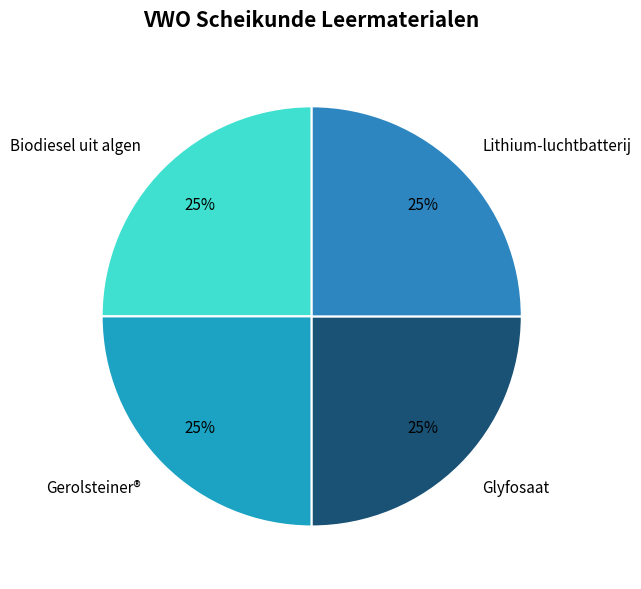

How many segments does this pie chart have?

4